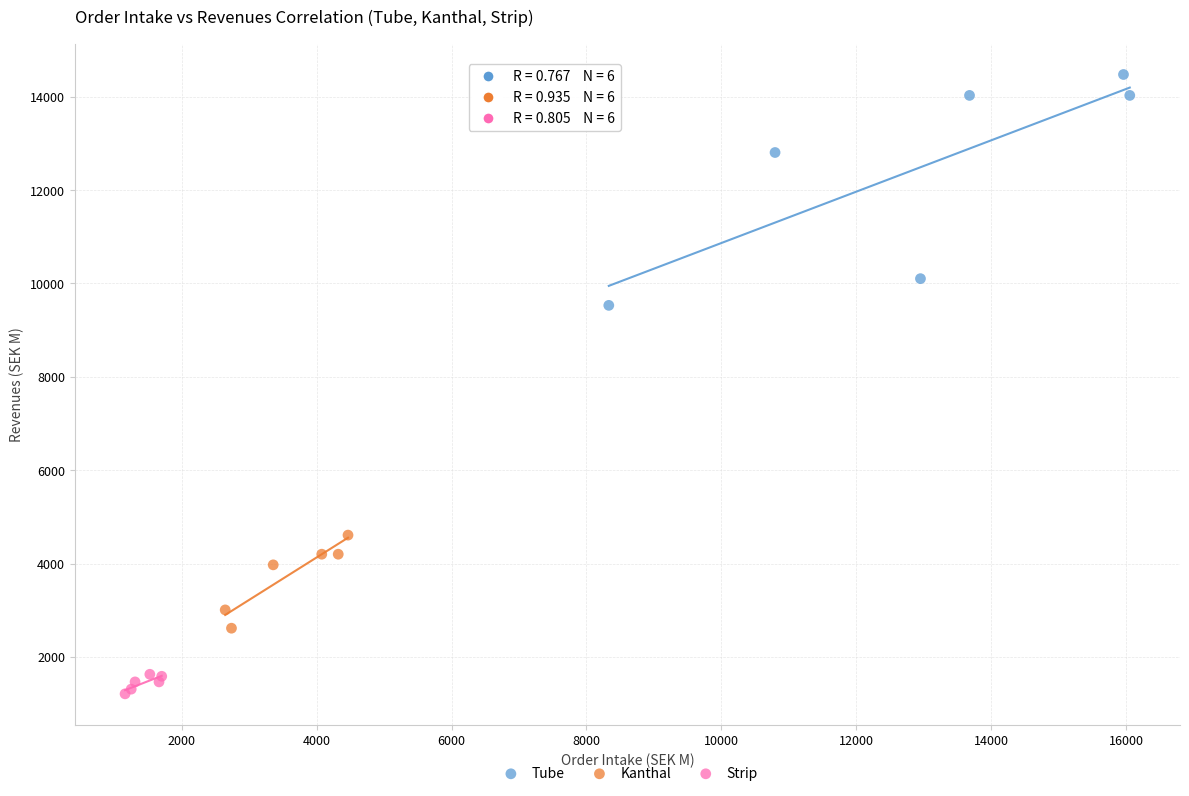

Which series reaches the maximum Y coordinate?

Tube